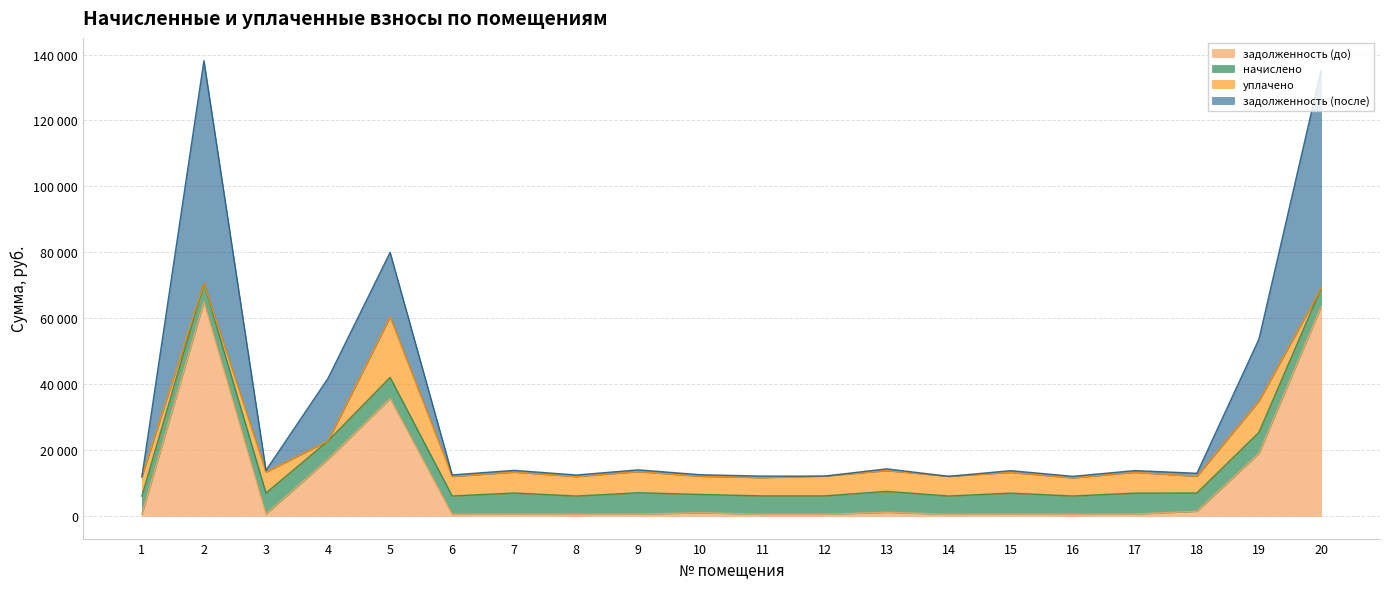

Which label corresponds to the smallest value in the chart?

1